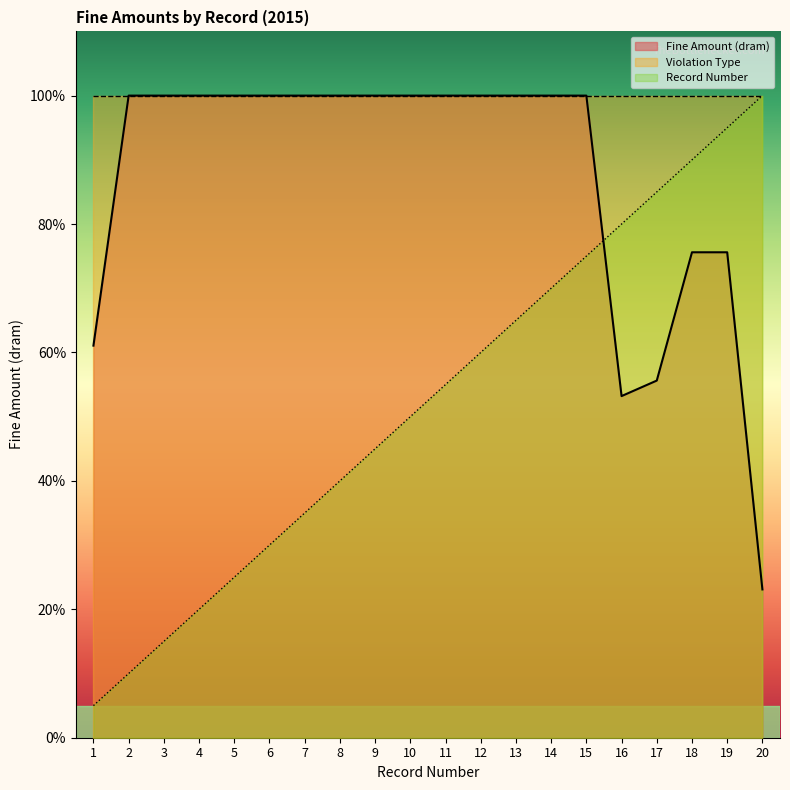

Does the chart have visible grid lines?

No